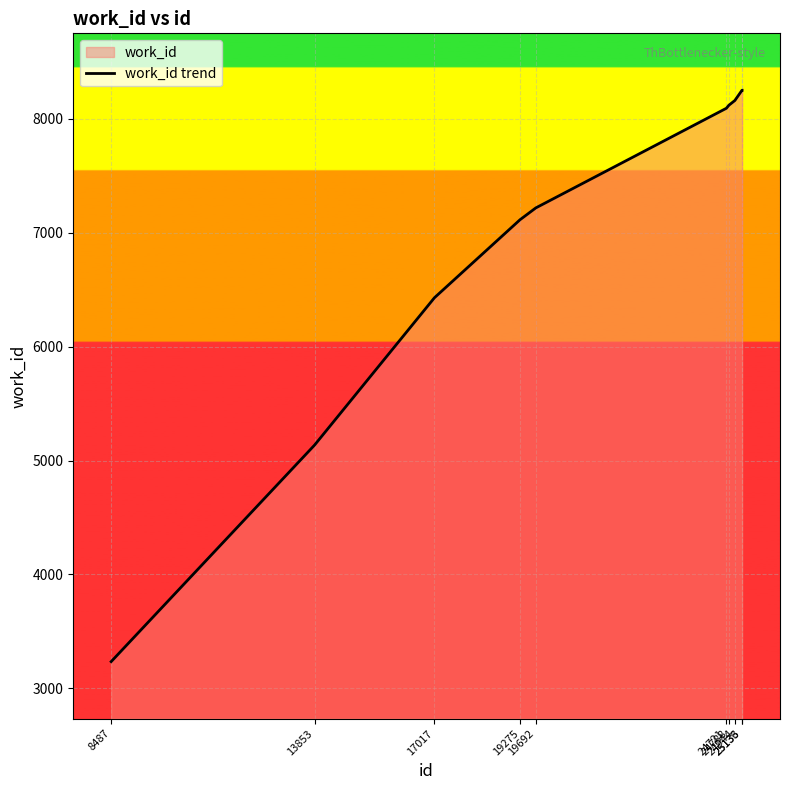

At which category does the chart reach its minimum across all series?

8487